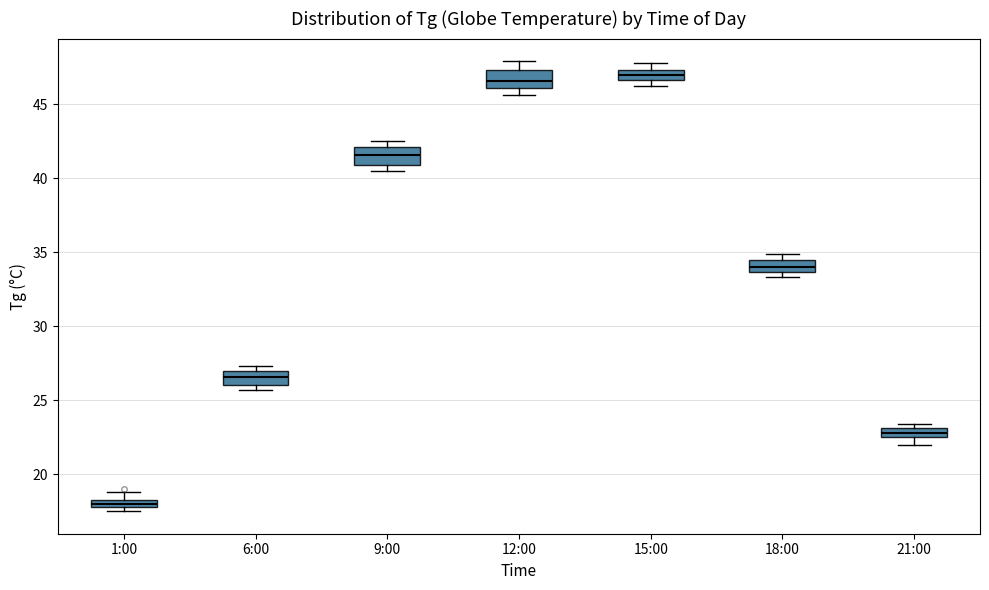

Where does the median line of the box for 6:00 sit on the y-axis? The values are not printed on the chart, so give them approximately, as read against the axis.

26.5